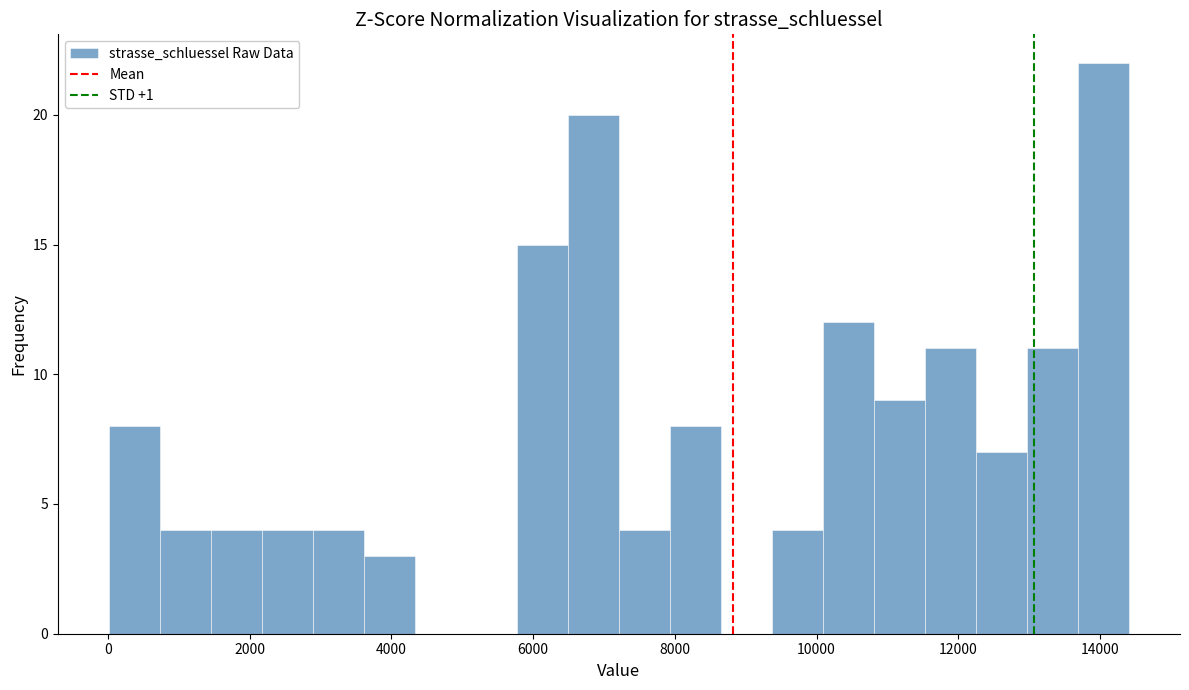

Read against the x-axis, roughly where is the centre of the tallest bar?

14000